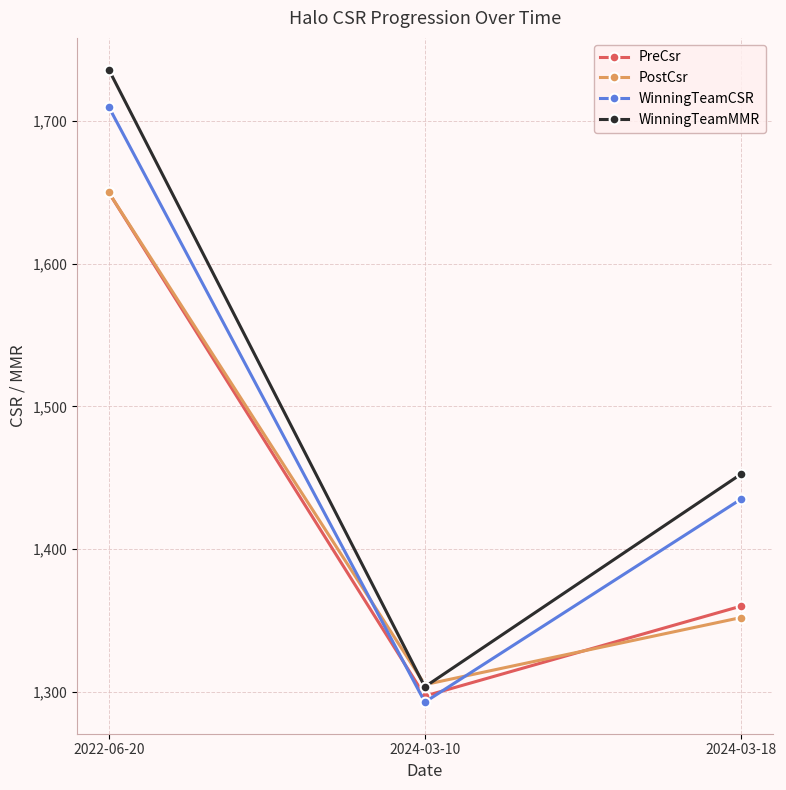

What is the sum of the WinningTeamCSR values at 2022-06-20 and 2024-03-10?

3002.8